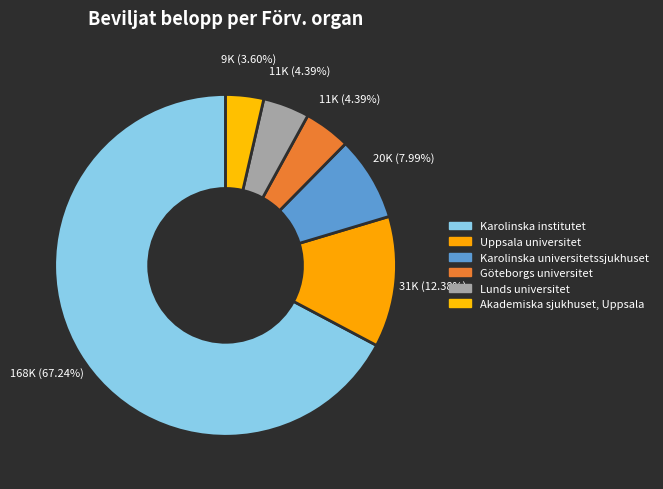

Approximately how many times larger is the value at Uppsala universitet compared to Lunds universitet?

2.8